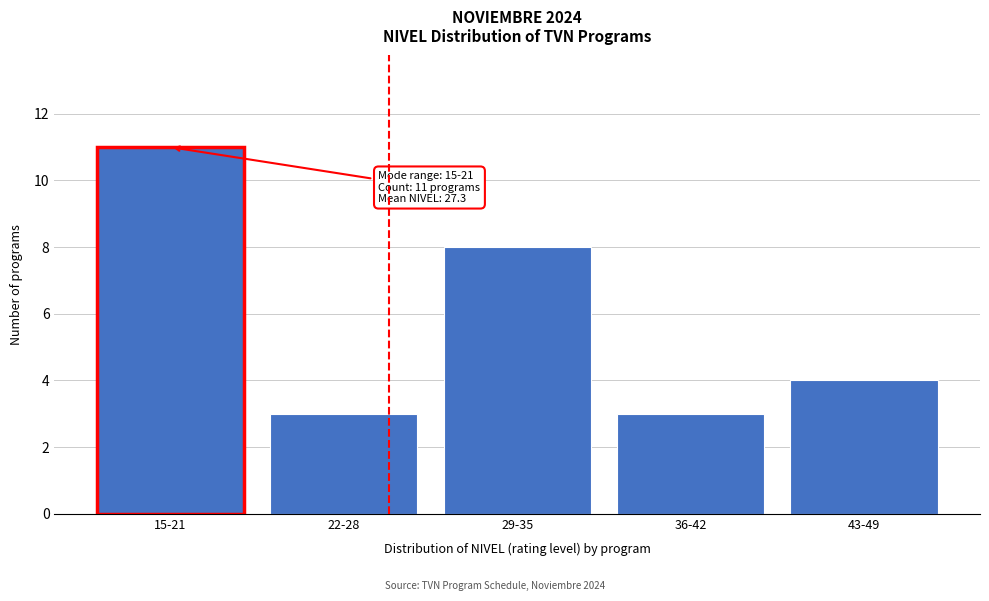

Reading left to right, list all the values displayed in this chart.

15-21=11	22-28=3	29-35=8	36-42=3	43-49=4